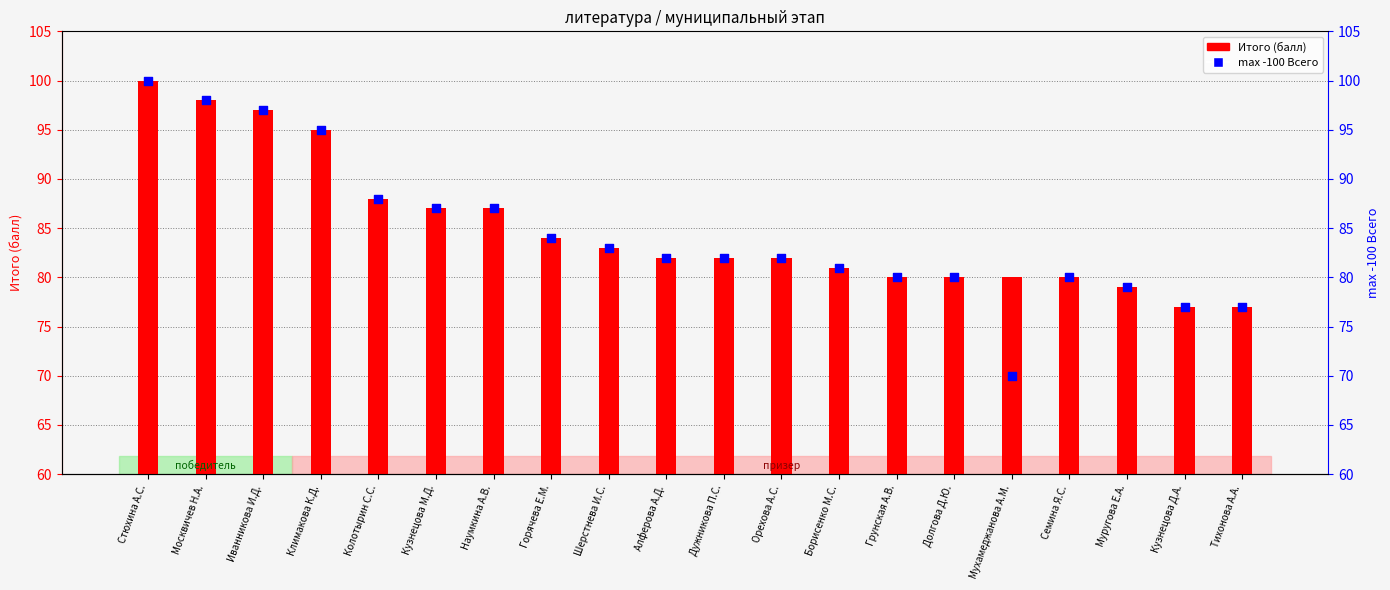

At how many categories does at least one series exceed 84?

7